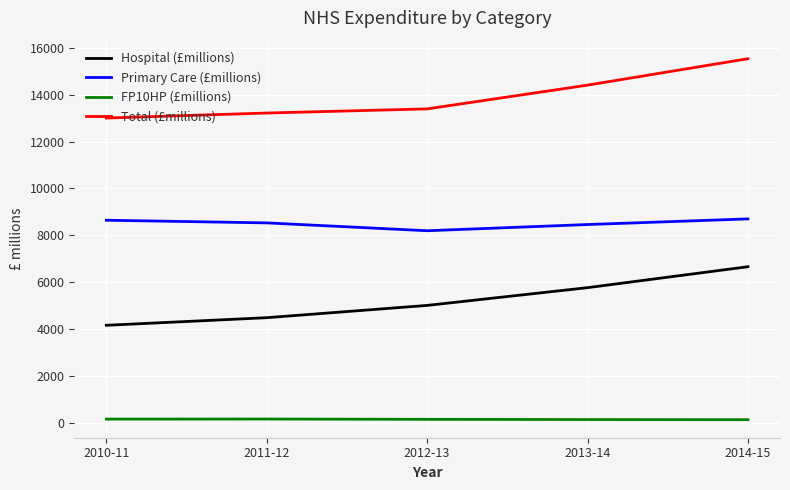

What is the difference between the maximum and second lowest values in the Hospital (£millions) series?

2170.7